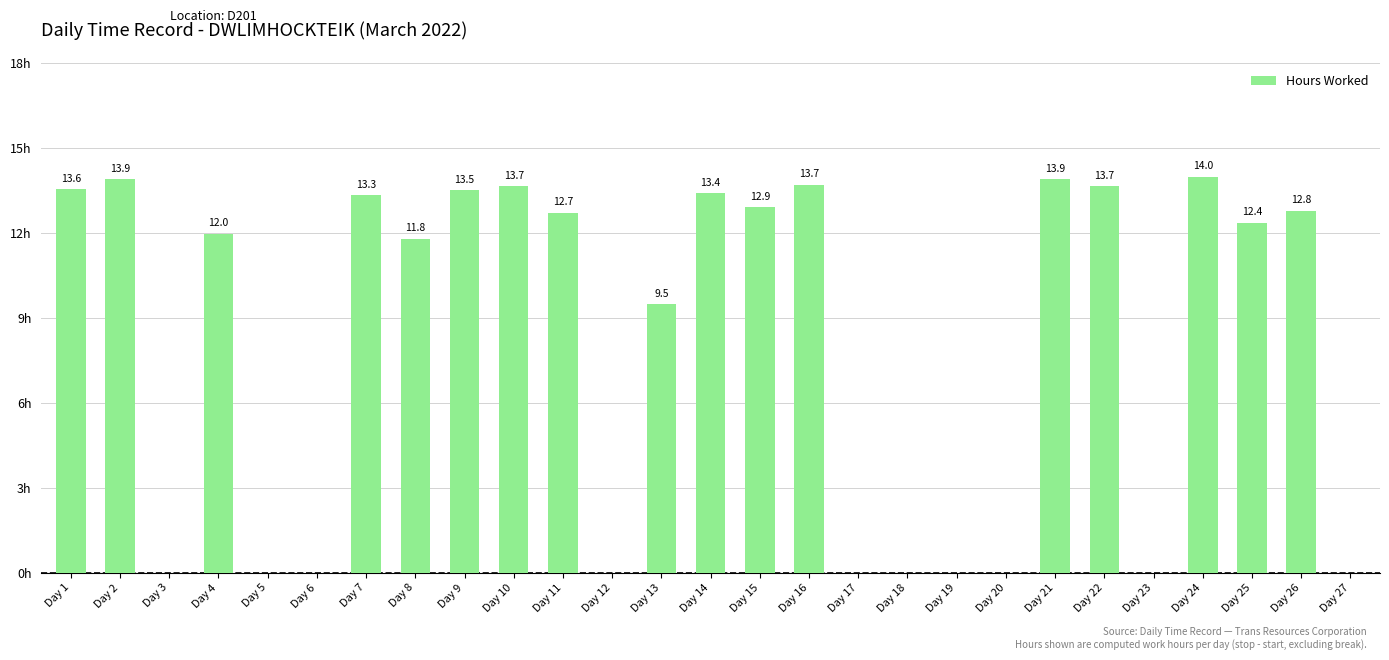

Where is the data nearest to the value 6?

Day 13